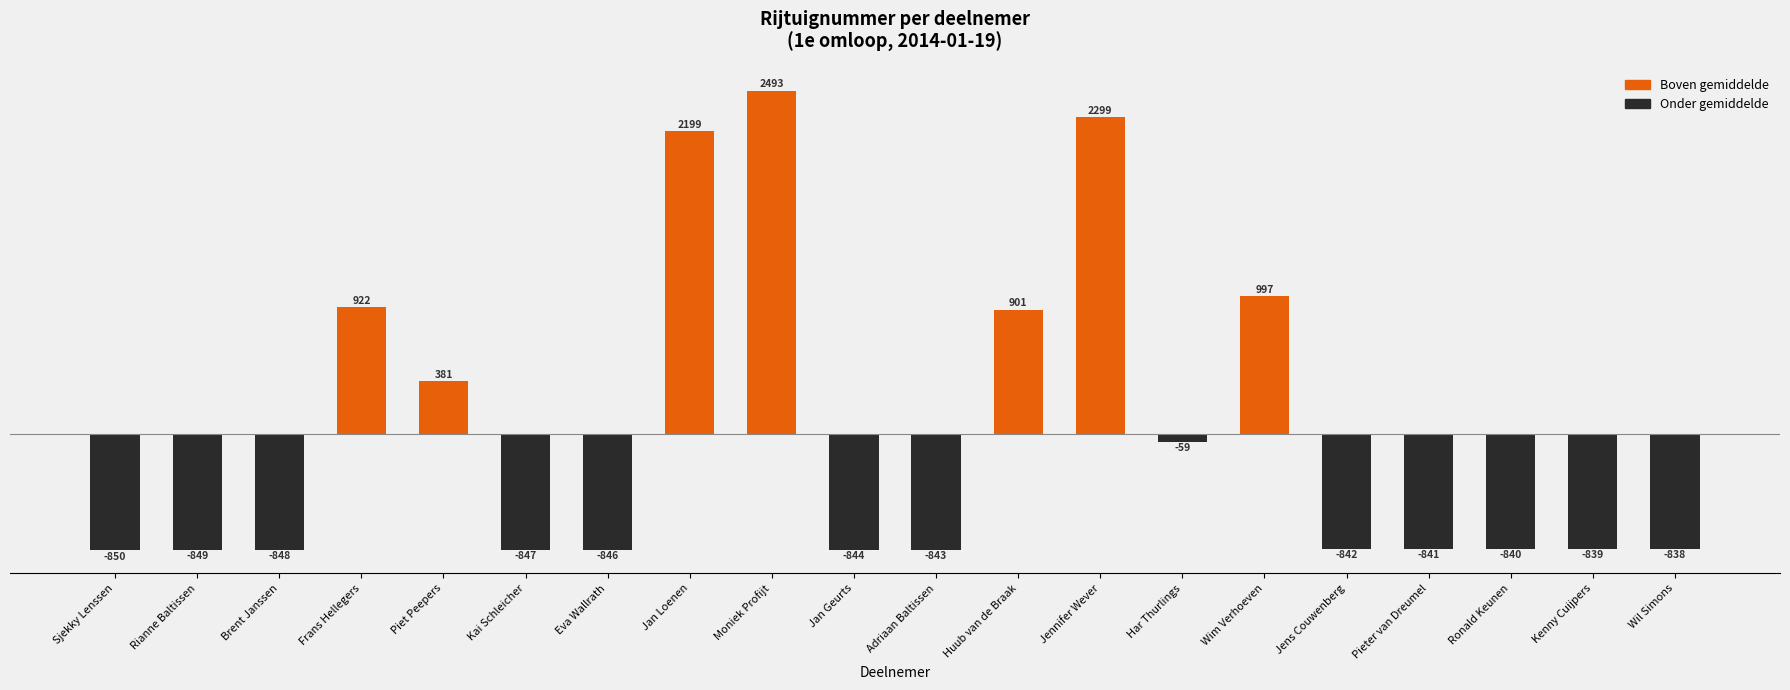

How many data points are above -839?

9